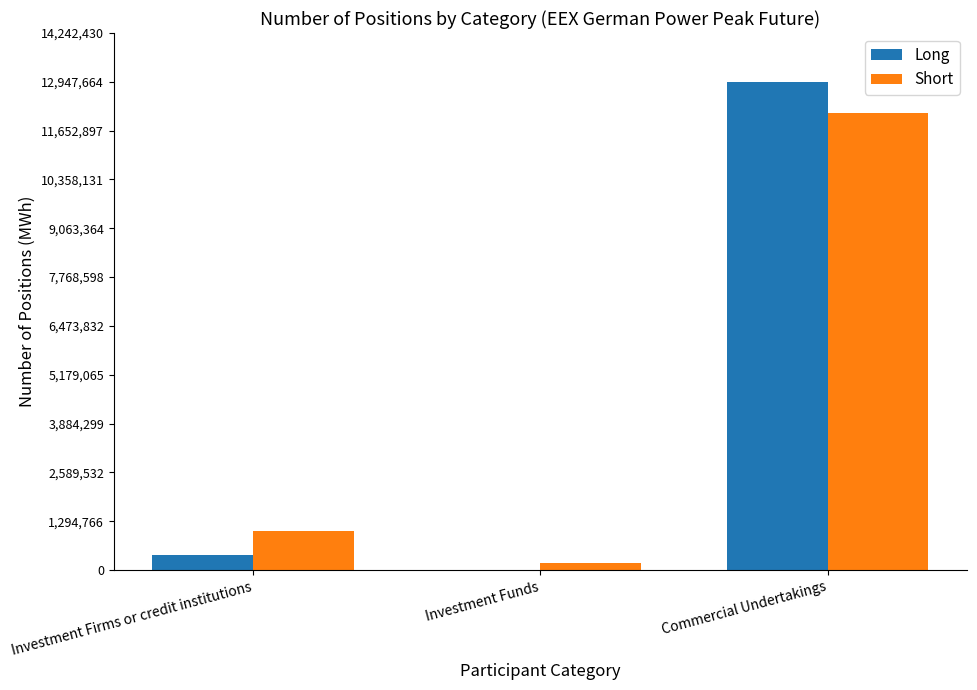

Reading left to right, list all the values displayed in this chart.

Long: 411804	9432	12947664
Short: 1027080	176280	12129504